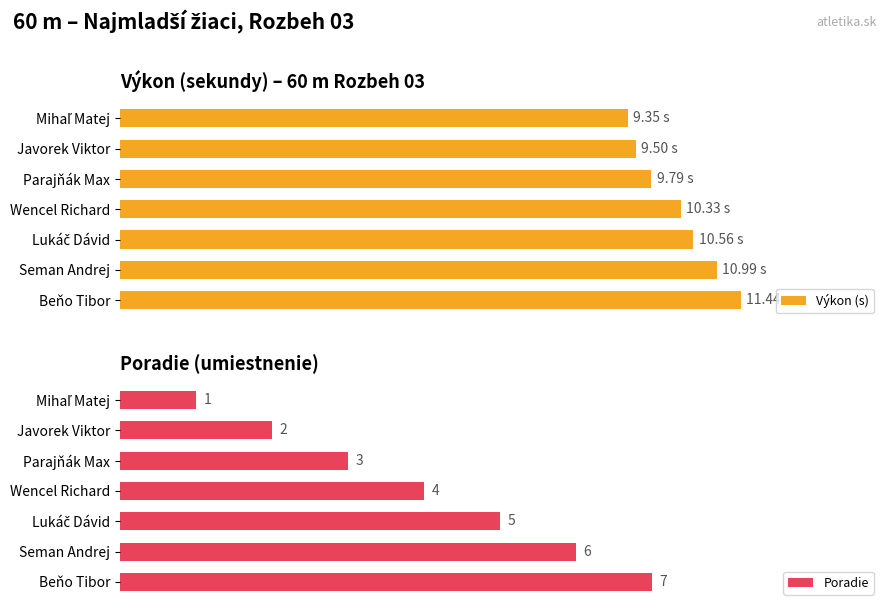

Which series has the widest spread of values?

Poradie